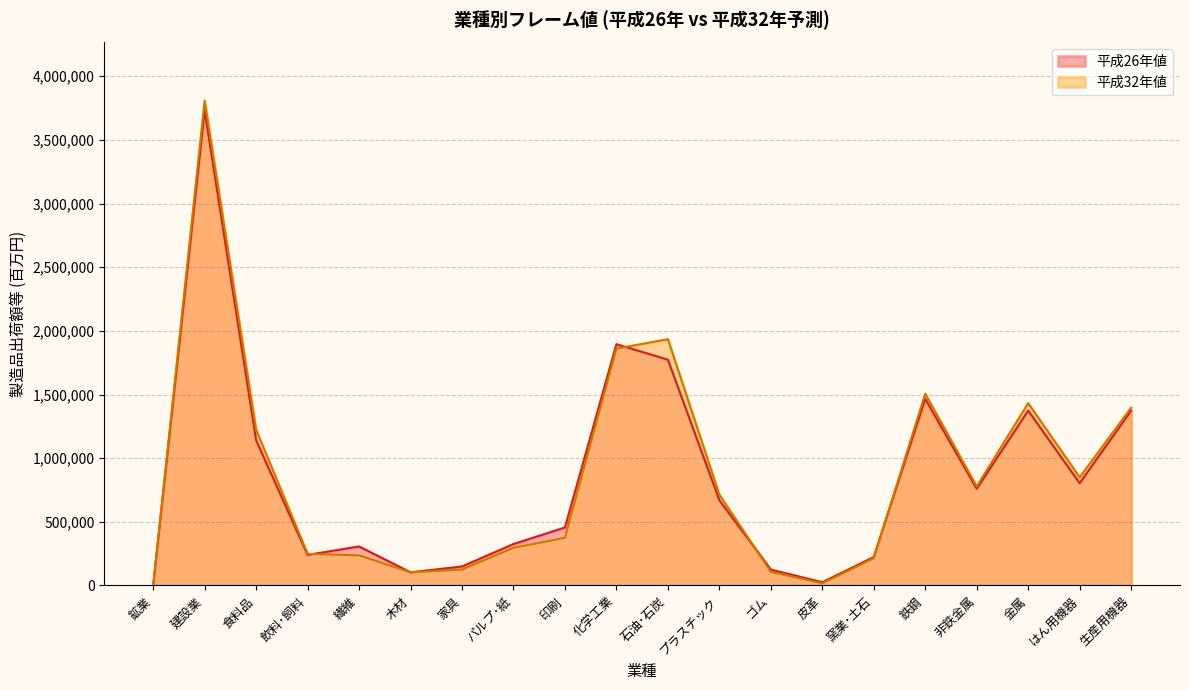

What is the difference between the second highest and minimum values in the 平成26年値 series?

1895222